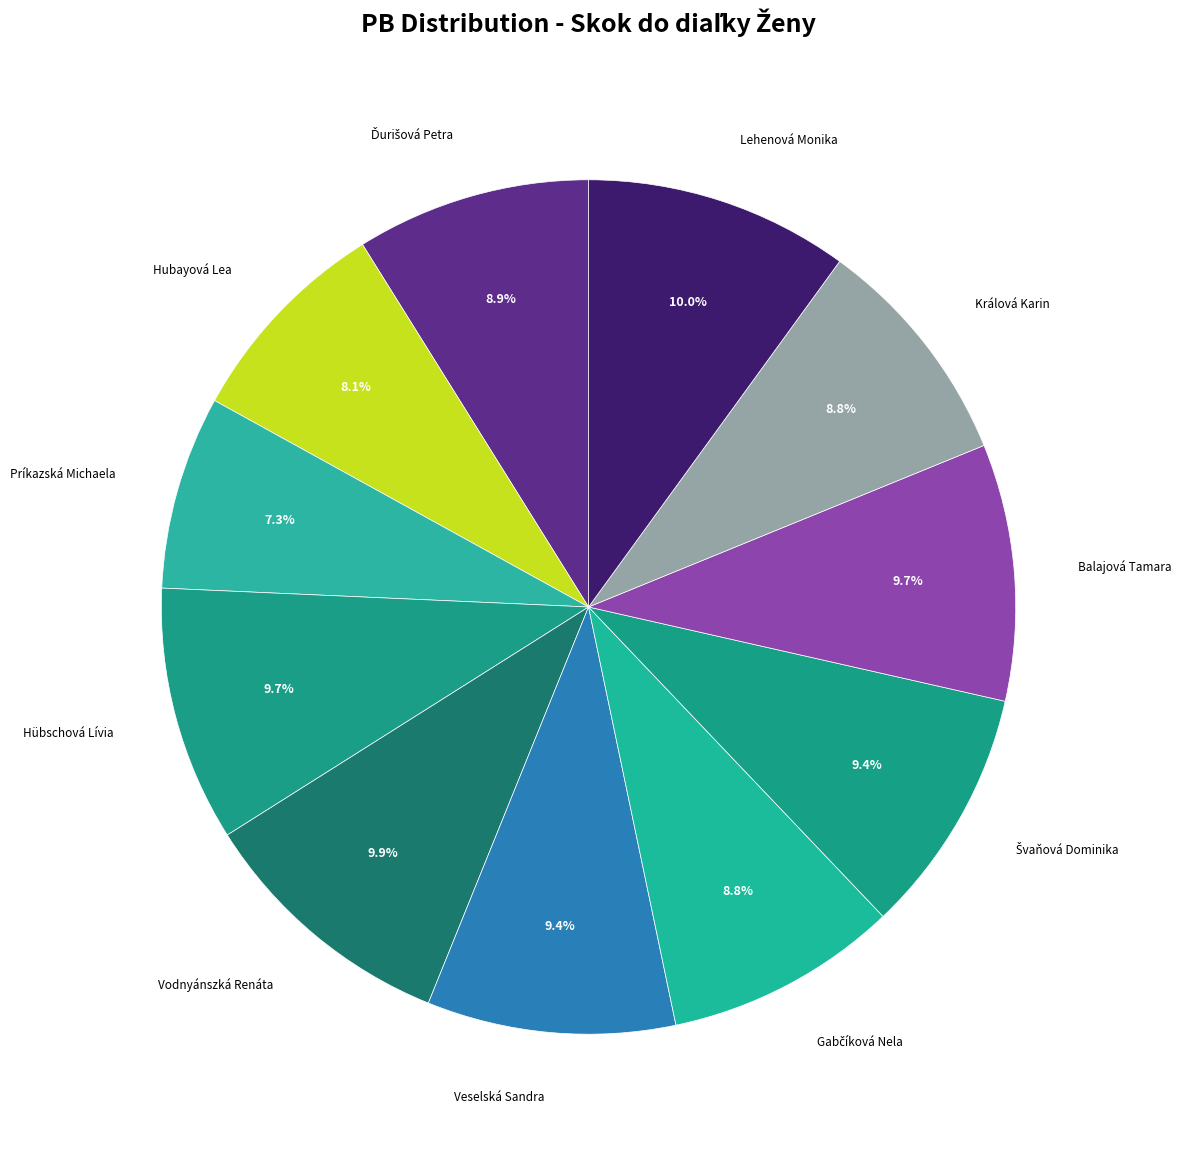

How many segments does this pie chart have?

11